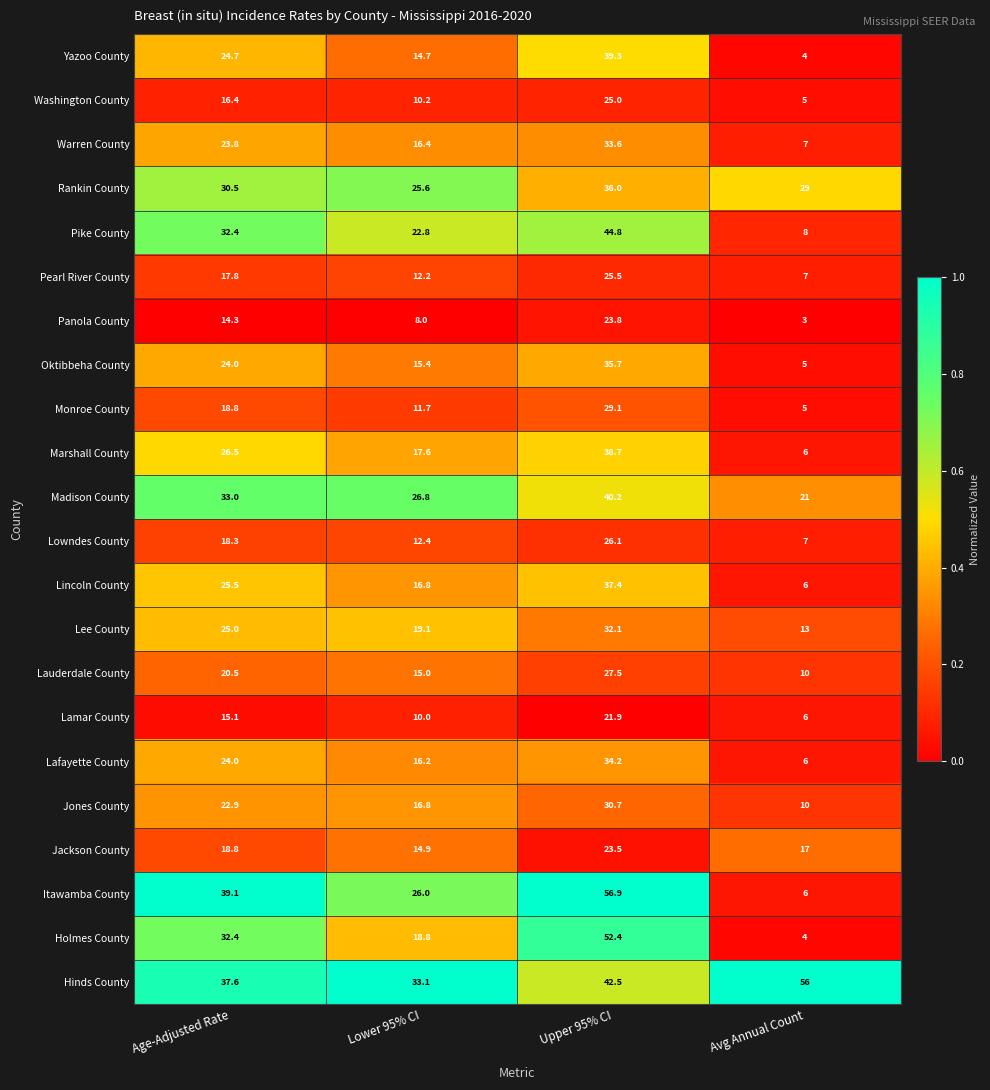

Which category has the lowest value in the Madison County series?

Avg Annual Count